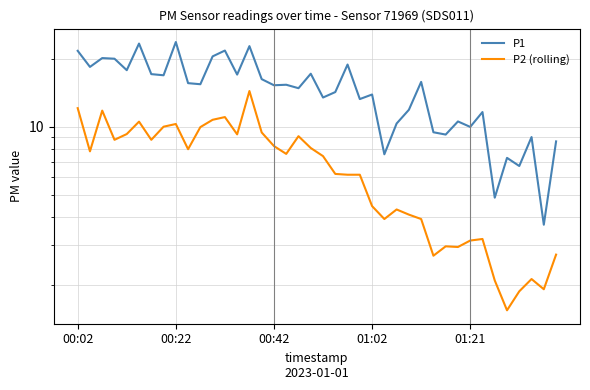

True or false: P1 has a value of 5.6 at 17.

False